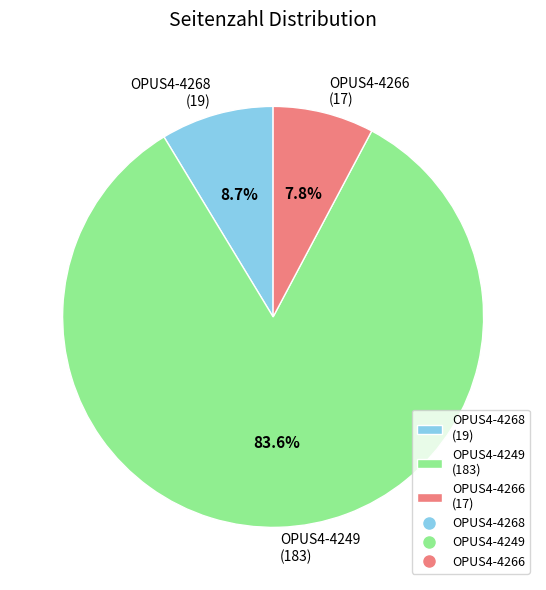

Is OPUS4-4249 the majority of the pie?

Yes